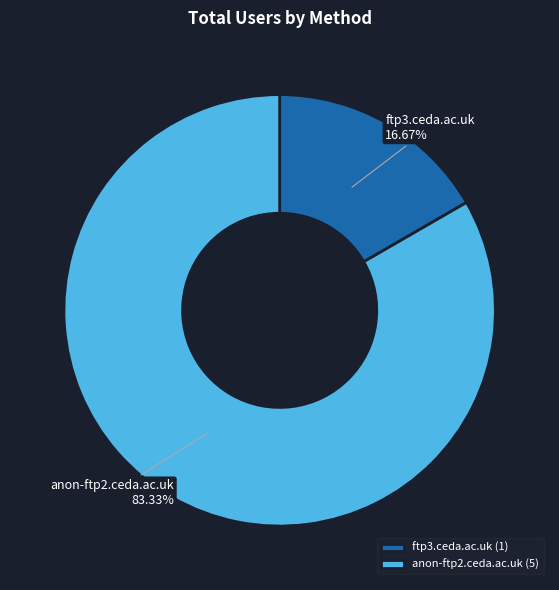

What is the total percentage of ftp3.ceda.ac.uk and anon-ftp2.ceda.ac.uk?

100.0%